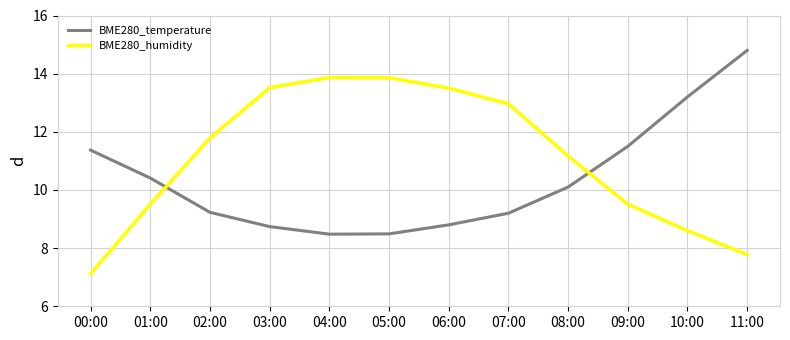

What position from the right is 08:00?

4